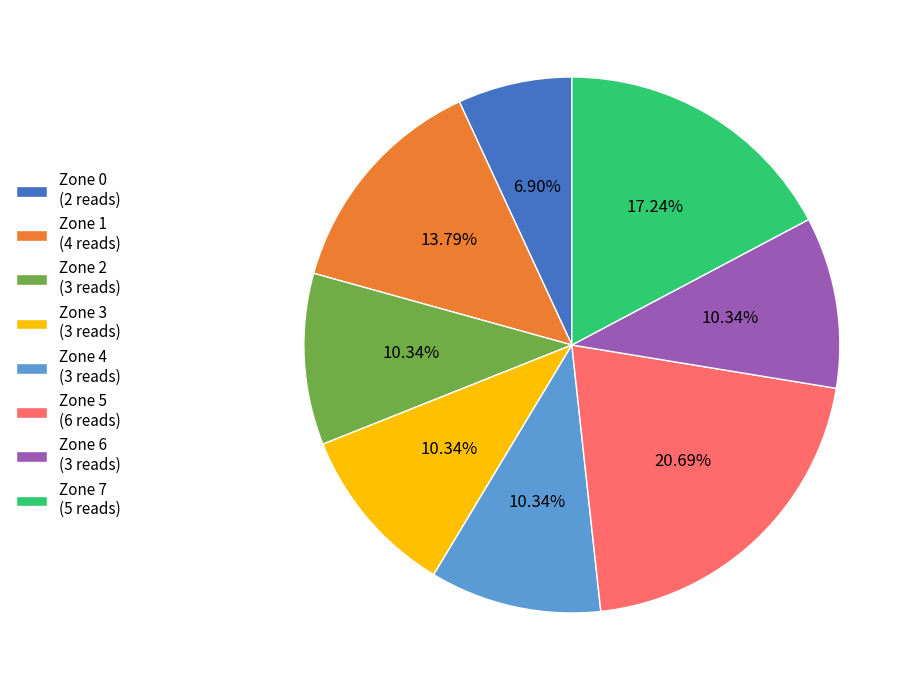

What is the largest slice in the pie chart?

Zone 5